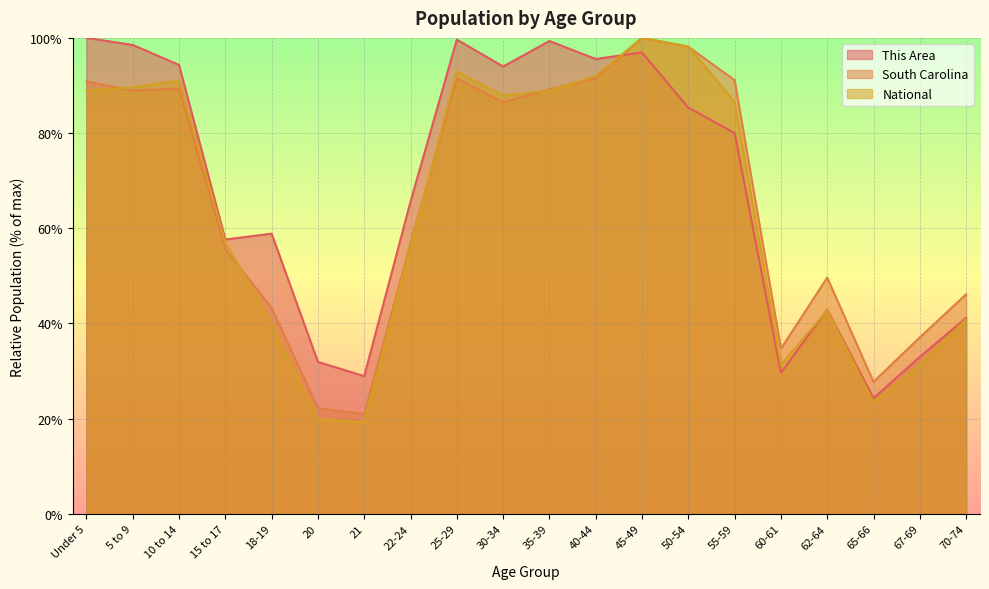

What is the sum of the National values at 45-49 and 25-29?

192.9